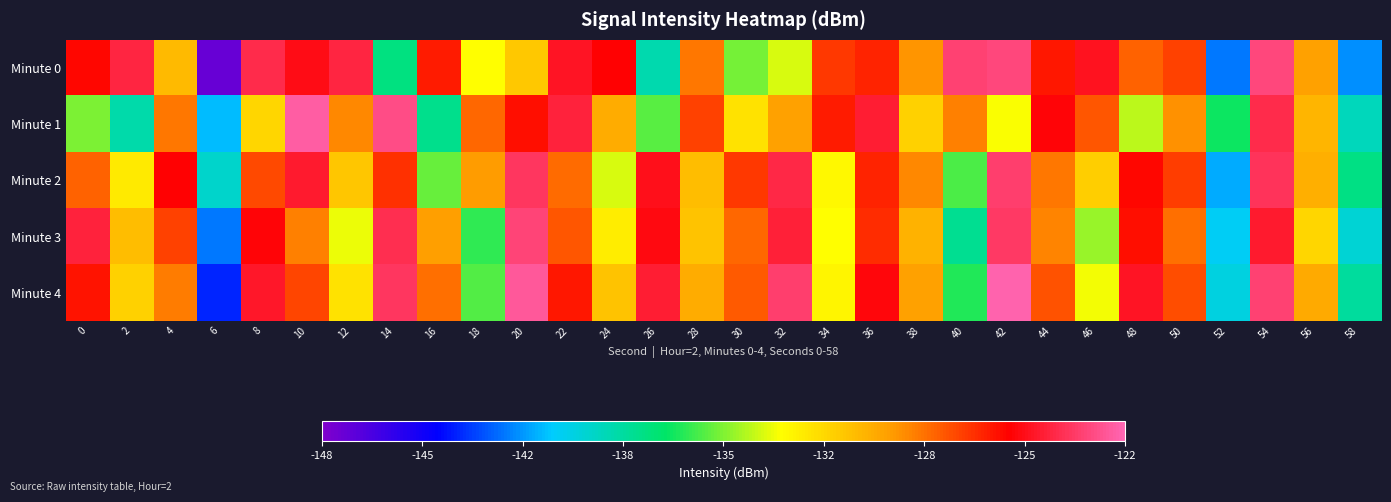

What is the total value across all series at 28?

-647.9